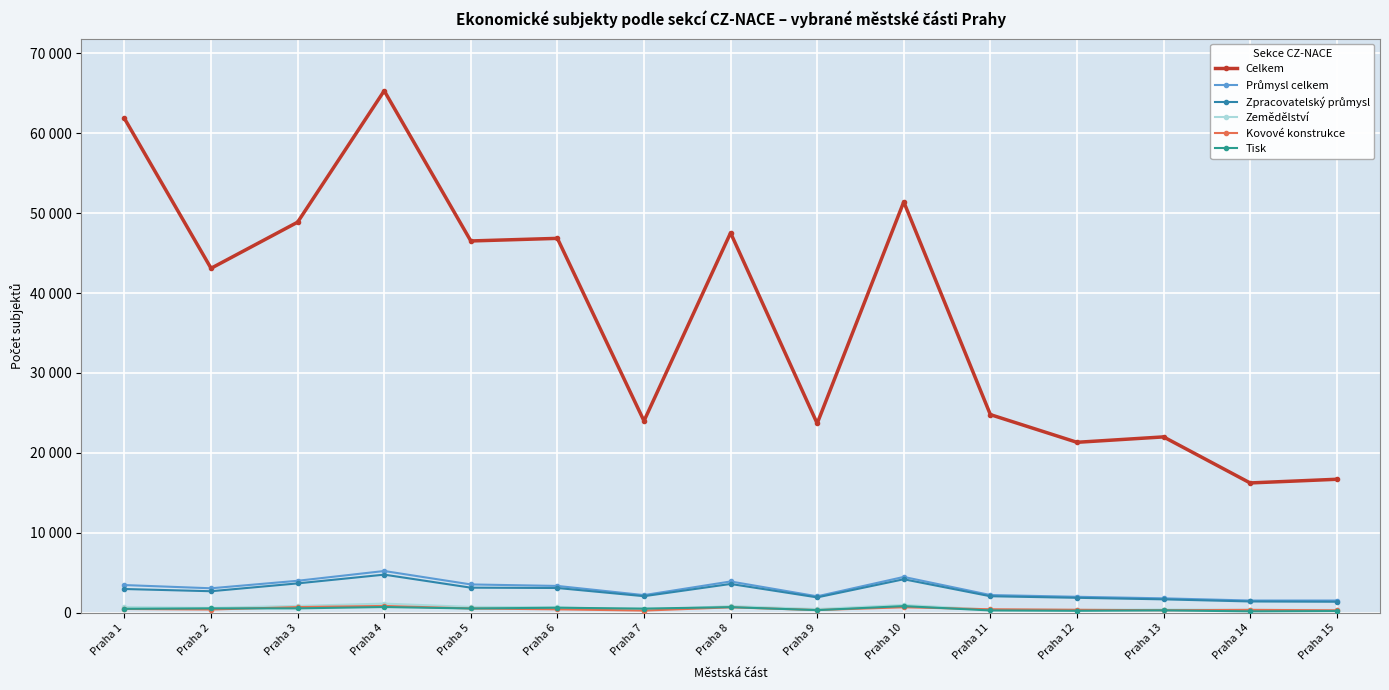

Where is the first local minimum for Celkem?

Praha 2